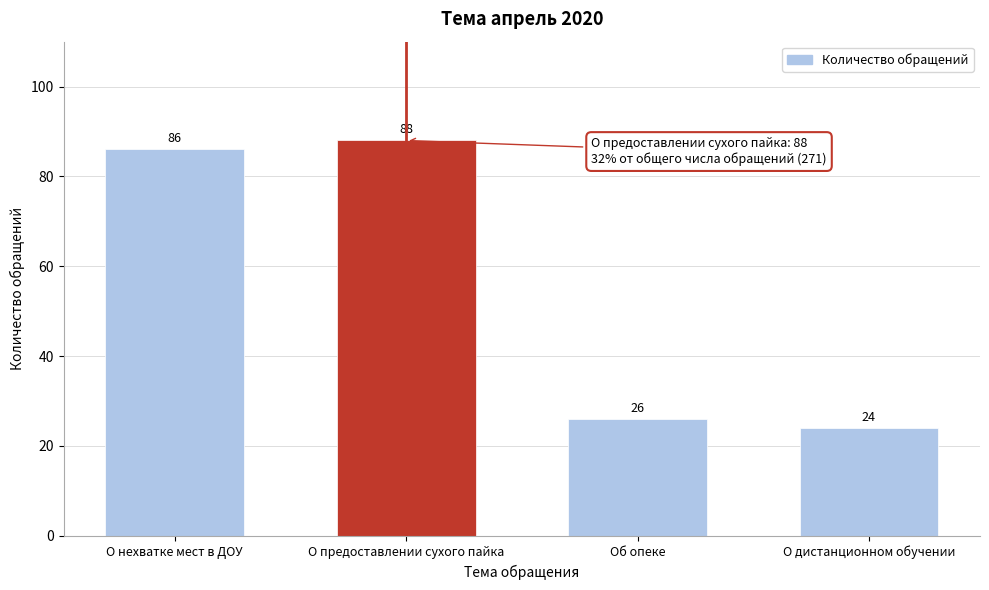

Reading right to left, list all the values displayed in this chart.

О дистанционном обучении=24	Об опеке=26	О предоставлении сухого пайка=88	О нехватке мест в ДОУ=86